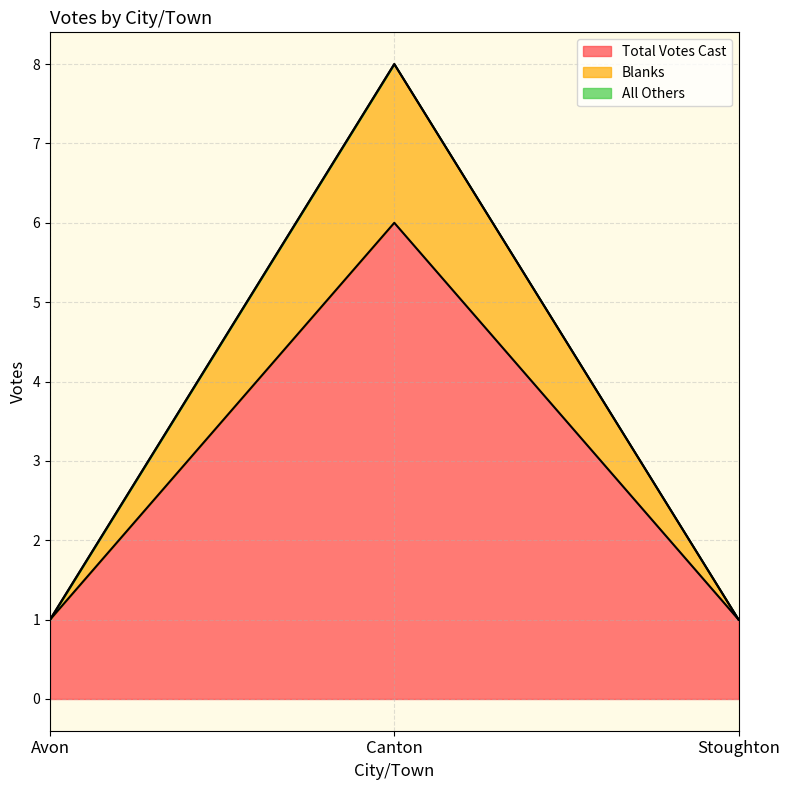

The Total Votes Cast series shows 1 at Avon. True or false?

True